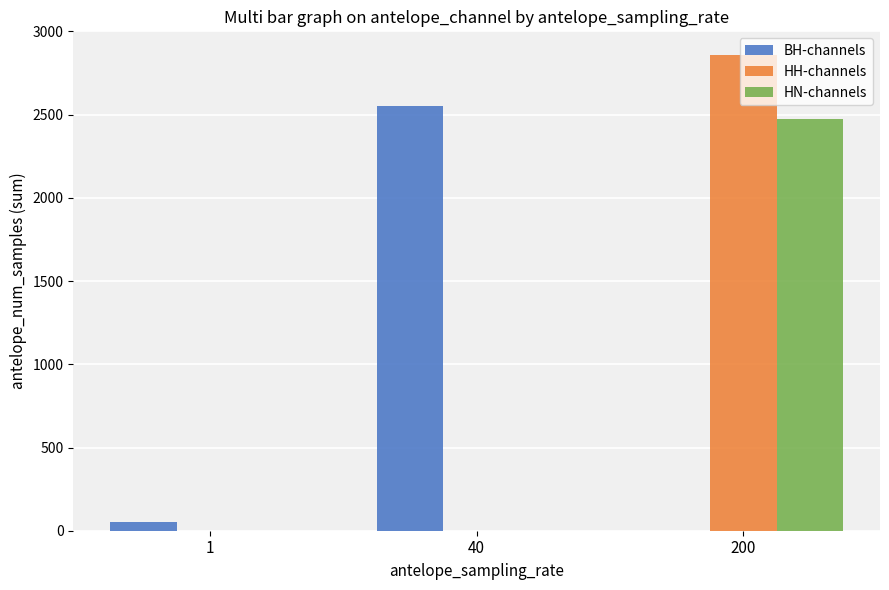

What is the sum of all HH-channels values?

2858